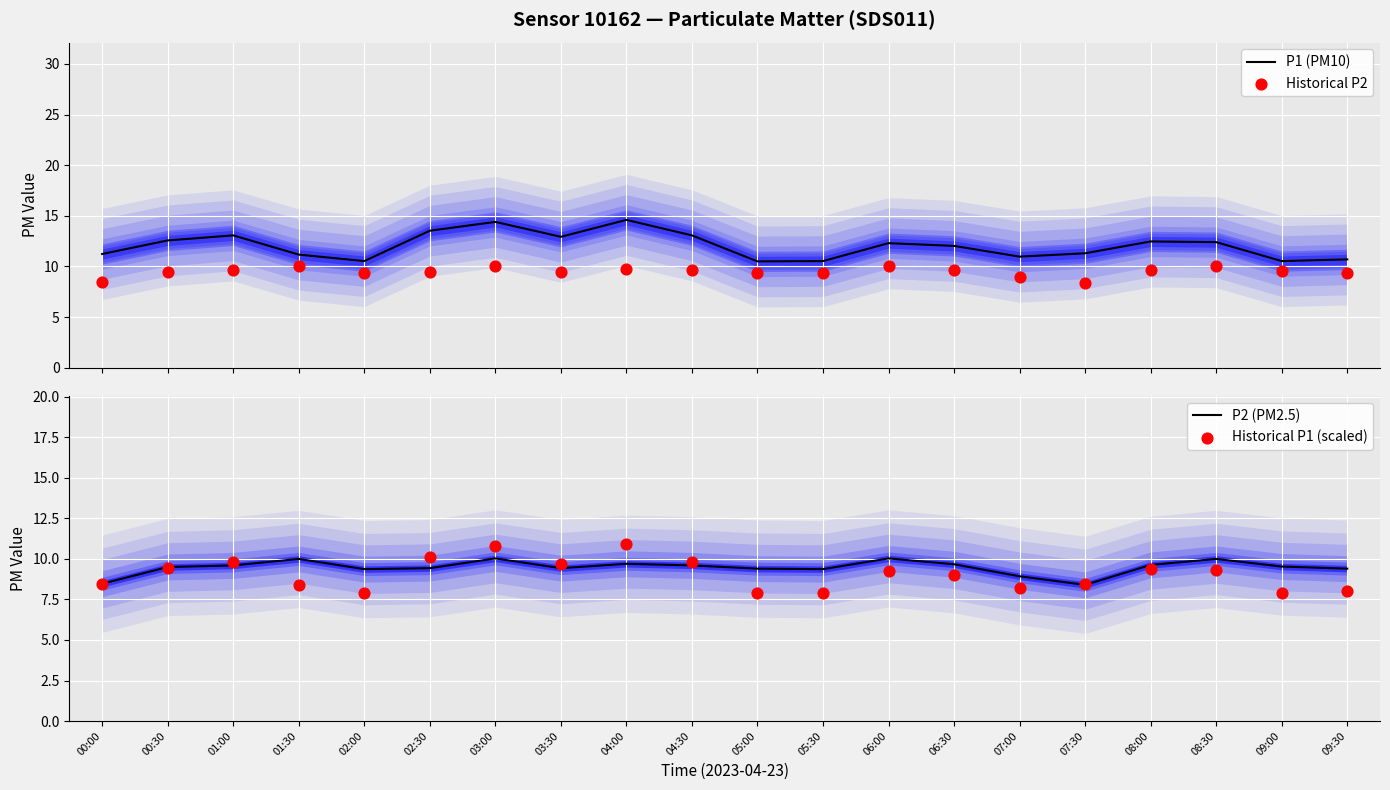

Which series has the largest total across all categories?

P1 (PM10)